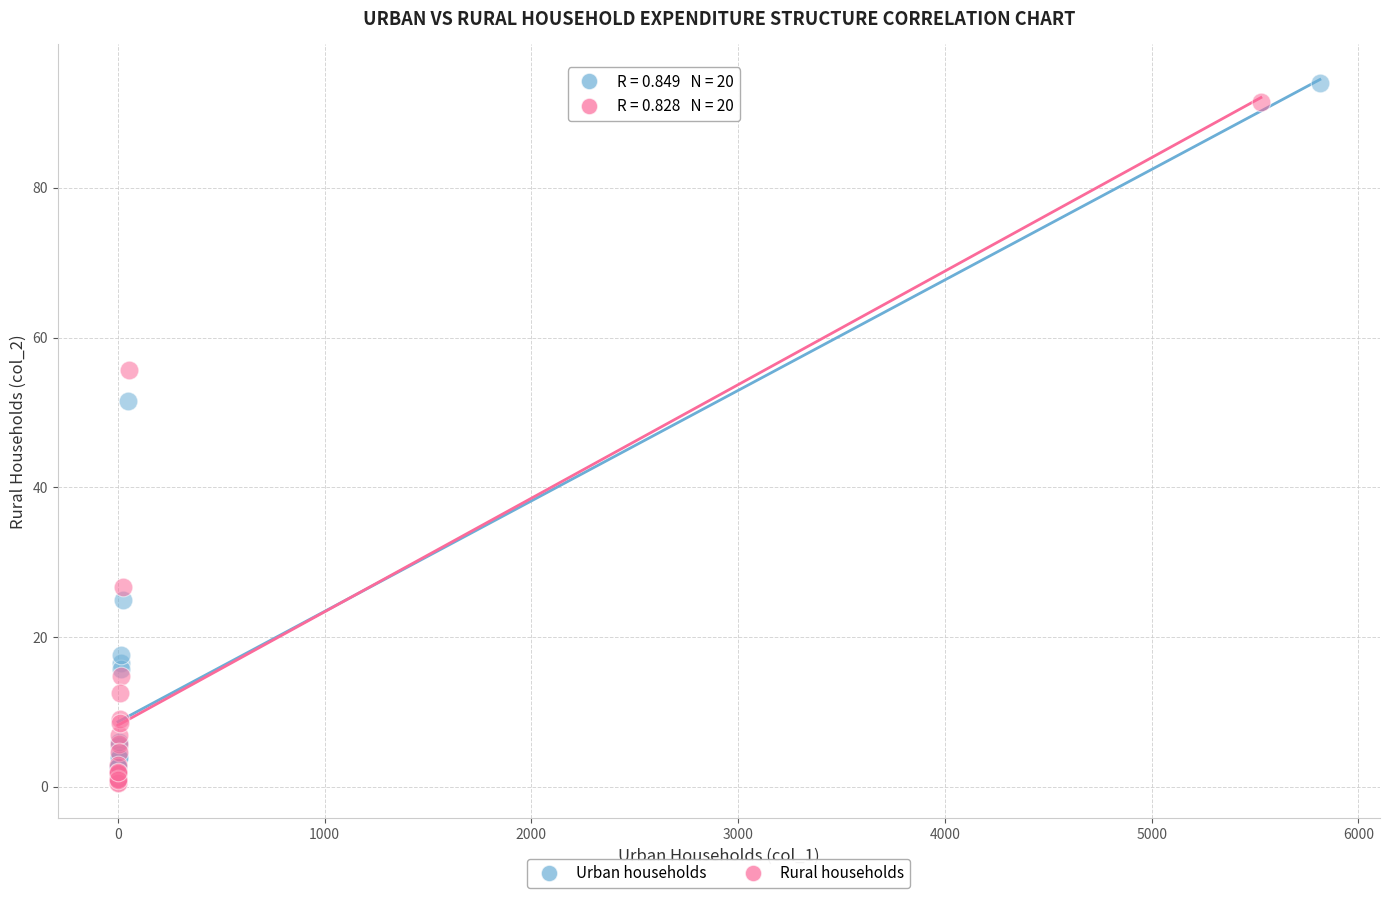

What are all the series names shown in the legend?

Urban households, Rural households